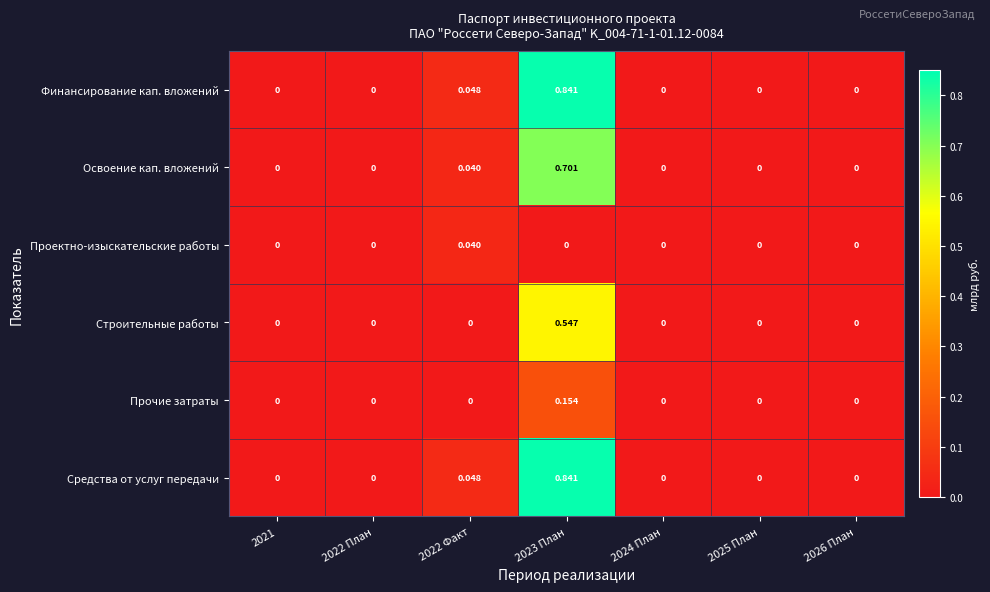

At 2022 Факт, list the series in order from largest to smallest.

Финансирование кап. вложений, Средства от услуг передачи, Освоение кап. вложений, Проектно-изыскательские работы, Строительные работы, Прочие затраты